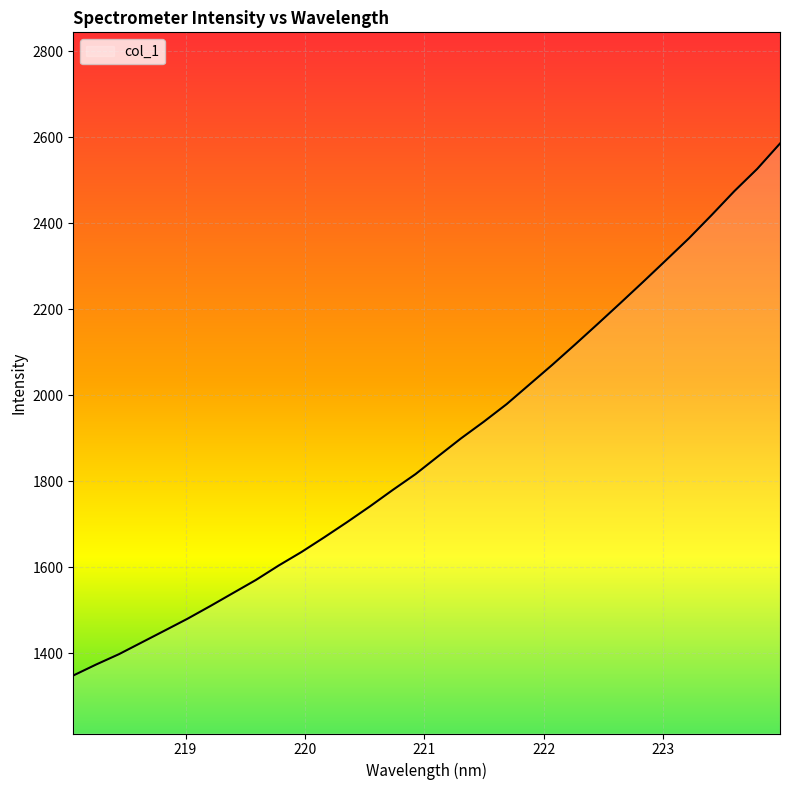

What is the difference between the maximum and minimum values?

1236.8